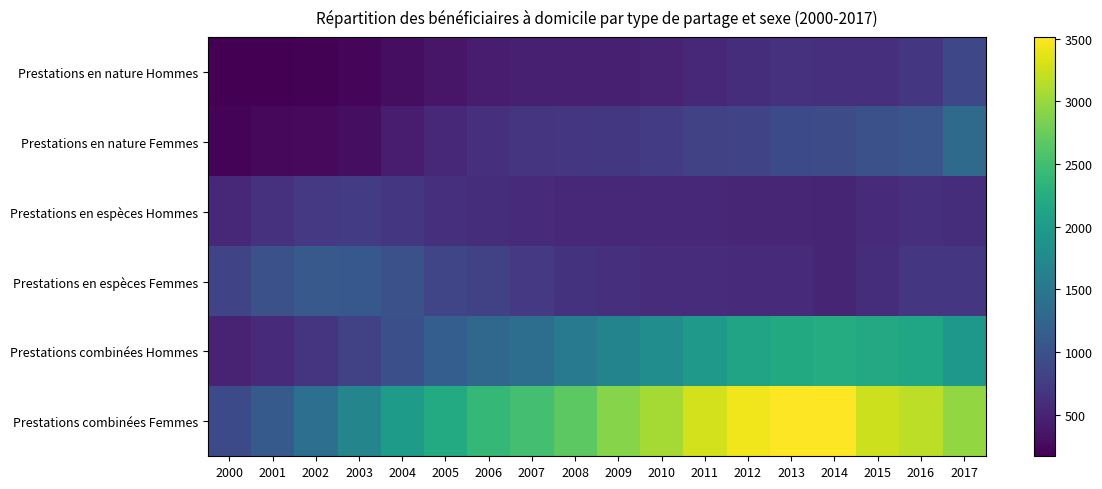

Which series changed the most between 2012 and 2016?

Prestations combinées Femmes